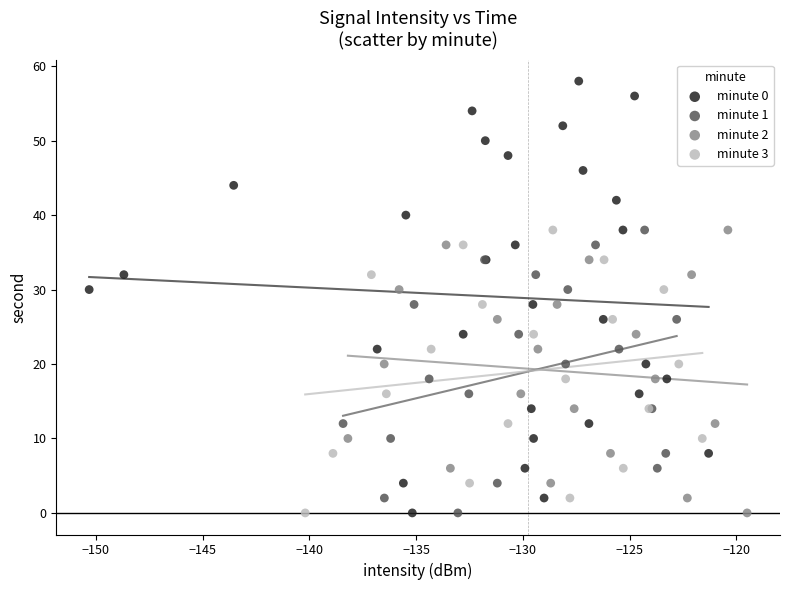

Which series reaches the maximum Y coordinate?

minute 0